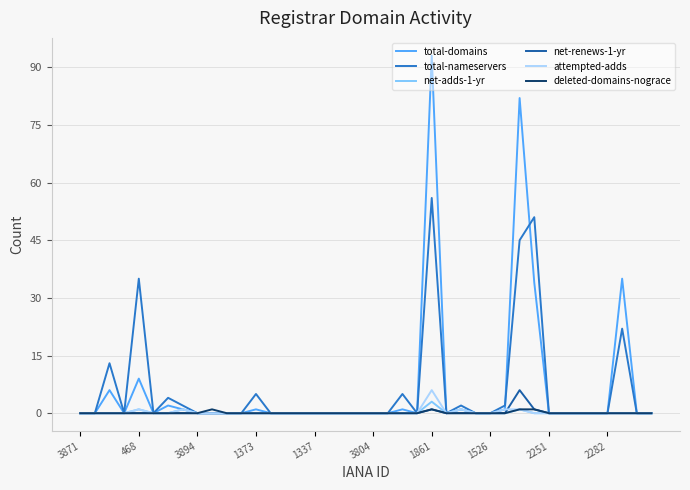

Which series has the widest spread of values?

total-domains